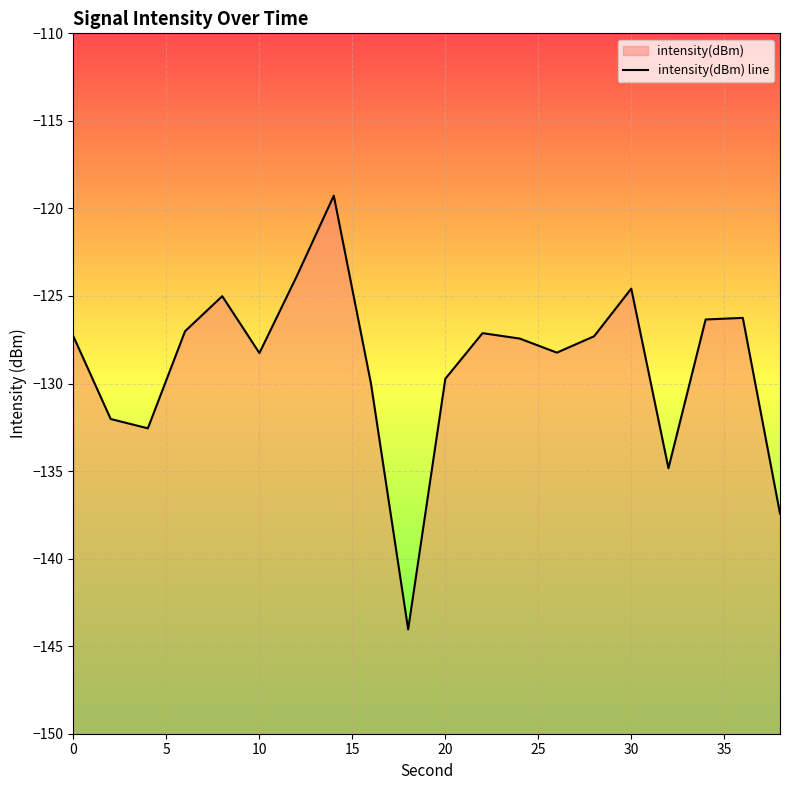

The value at 0 is -71.3. True or false?

False